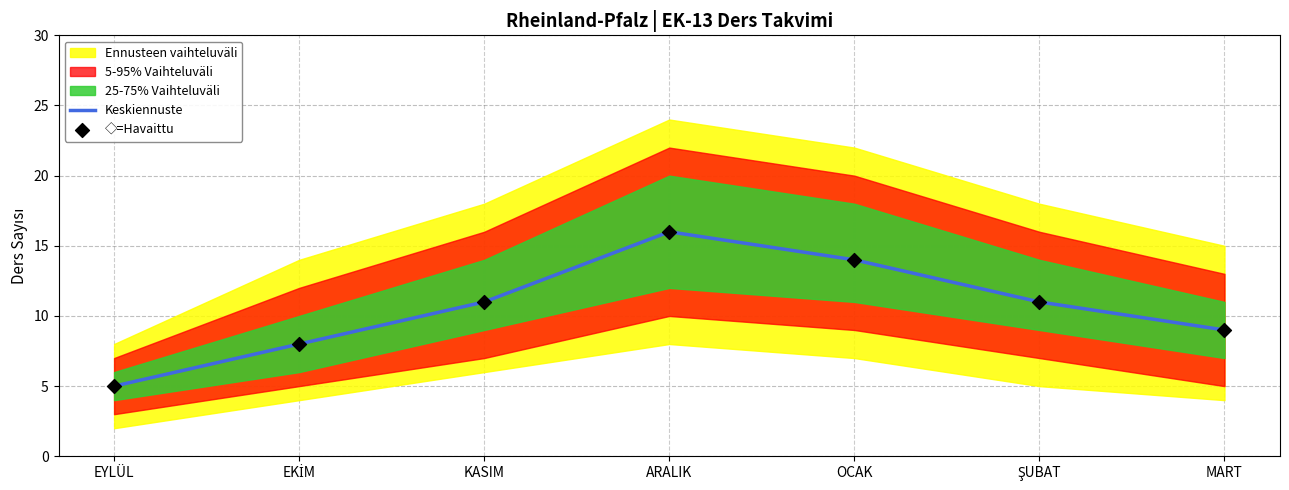

At which category is the sum across all series the highest?

ARALIK